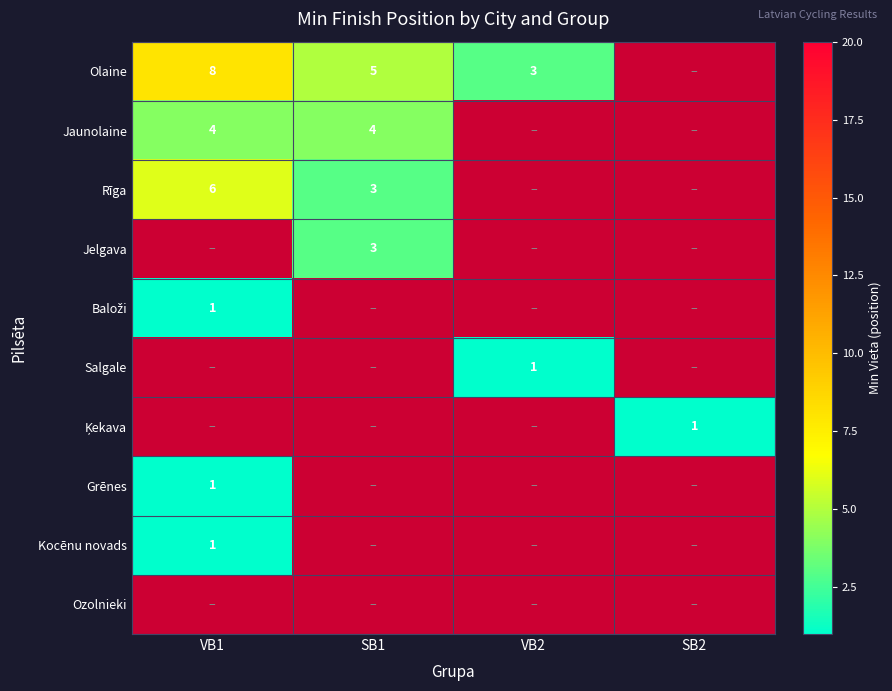

Between SB2 and VB2, which is larger?

VB2